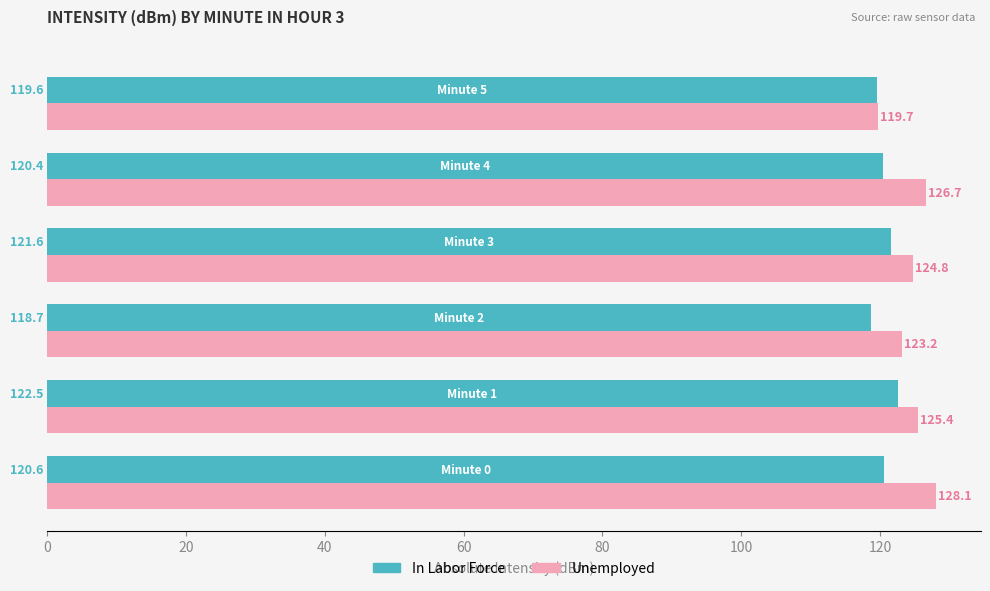

What is the difference between the maximum and second lowest values in the Unemployed series?

4.9